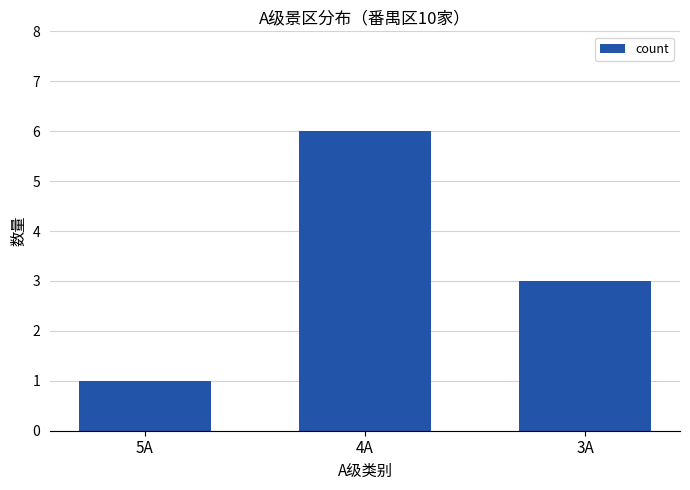

What position from the left is 5A?

1